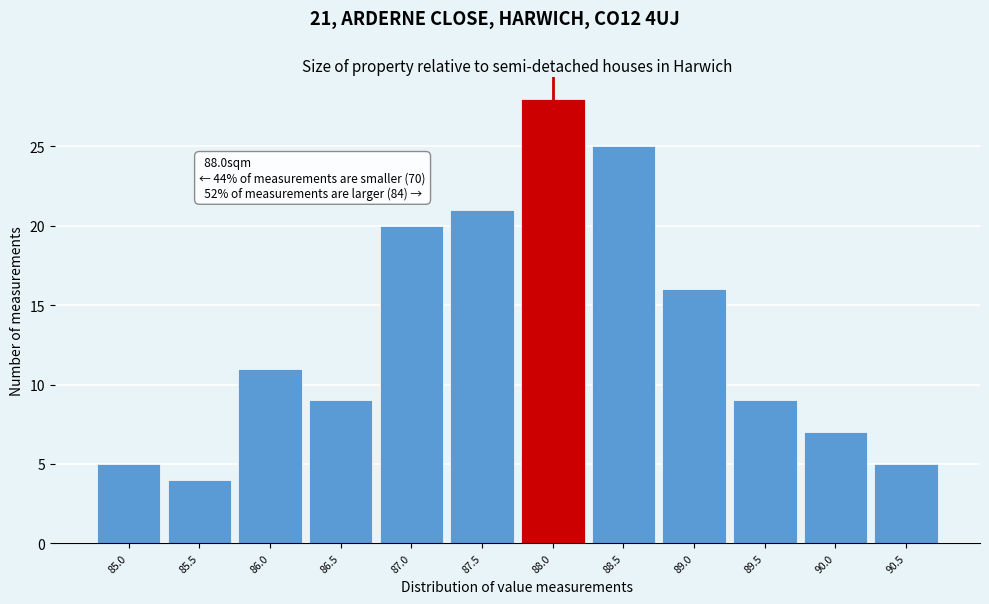

Reading left to right, what are all the values shown in this chart?

5	4	11	9	20	21	28	25	16	9	7	5